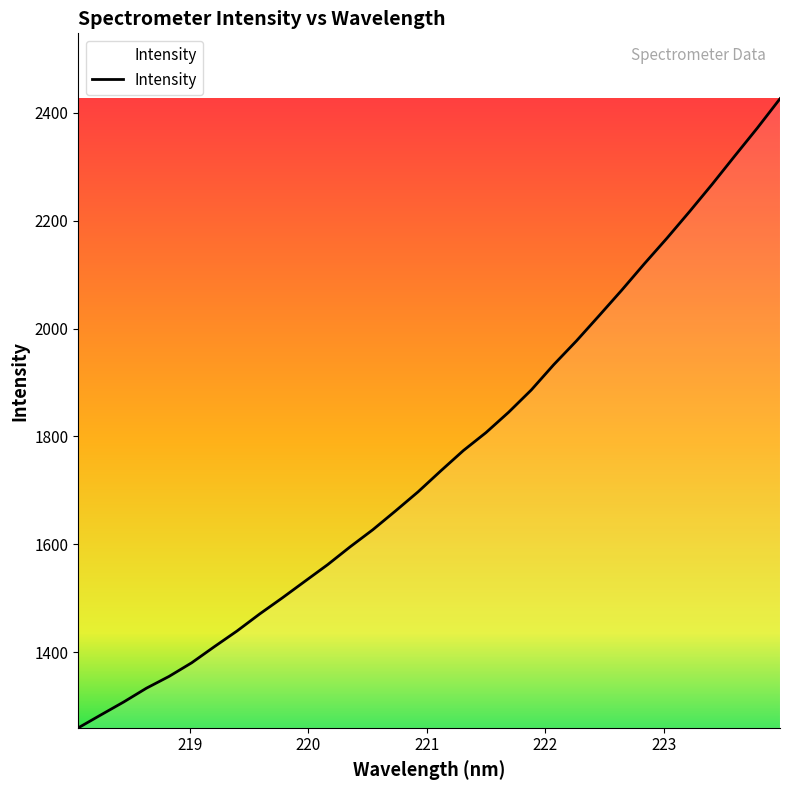

Does the chart have visible grid lines?

No